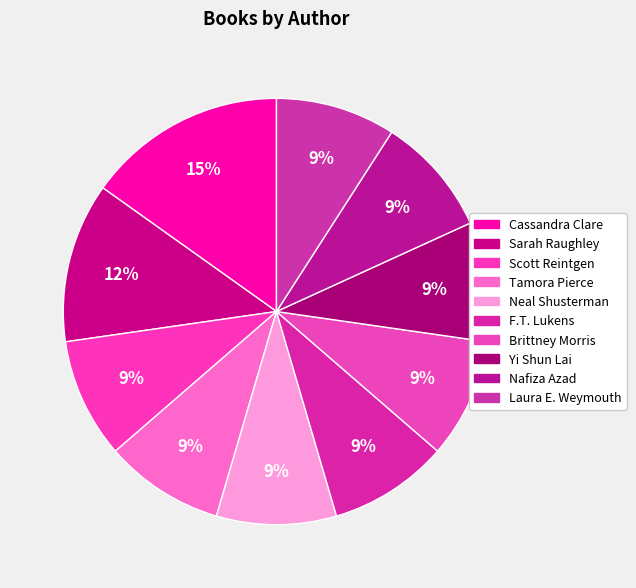

Count the number of slices in the pie.

10